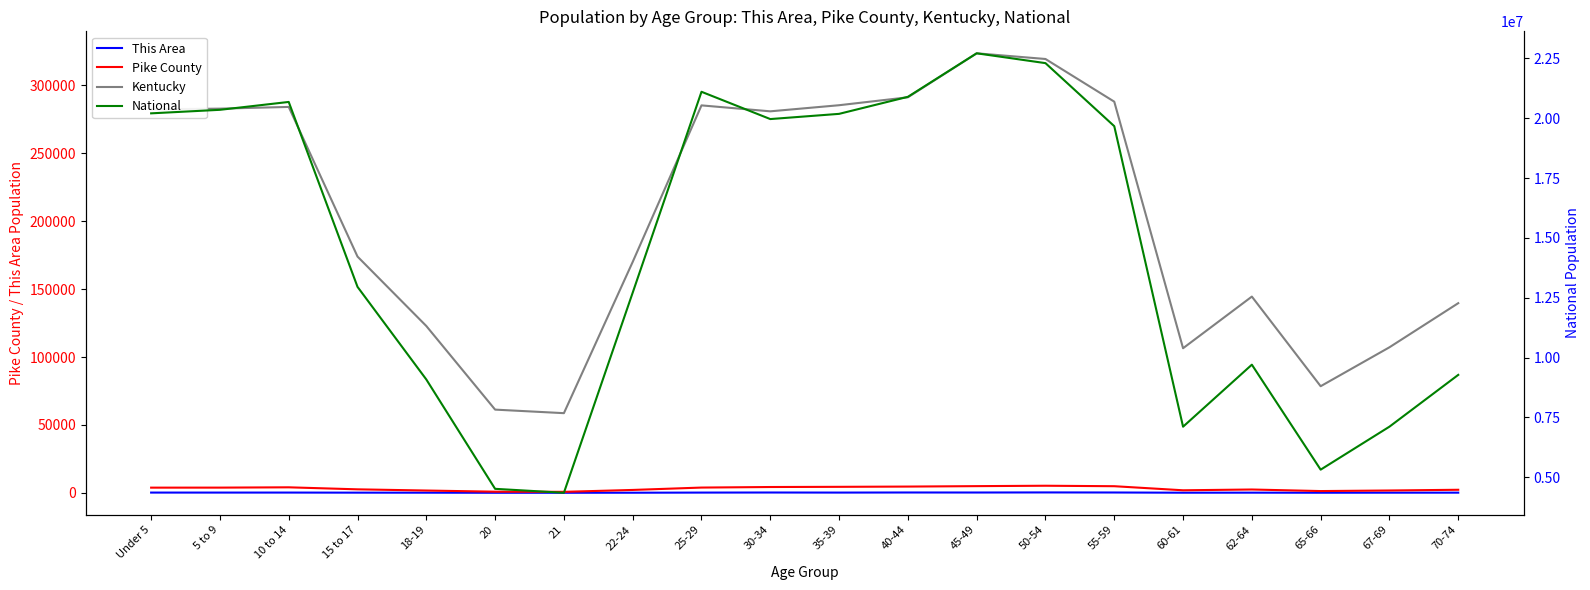

Where is the first local minimum for National?

21